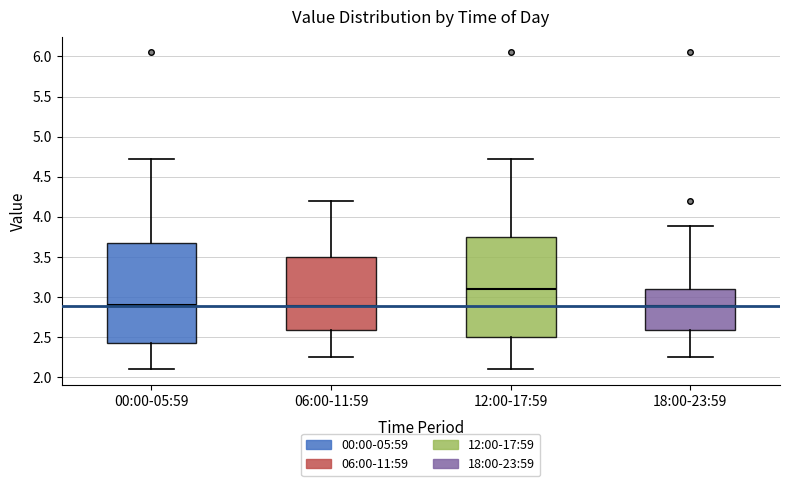

Reading left to right, transcribe this box plot: for each box, give where its median line is, the range the box spans, and where its two whiskers end, as read against the y-axis. The values are not printed on the chart, so give them approximately, as read against the axis.

00:00-05:59: median 2.90, box 2.40 to 3.65, whiskers 2.10 to 4.70
06:00-11:59: median 2.90, box 2.60 to 3.50, whiskers 2.25 to 4.20
12:00-17:59: median 3.10, box 2.50 to 3.75, whiskers 2.10 to 4.70
18:00-23:59: median 2.90, box 2.60 to 3.10, whiskers 2.25 to 3.90